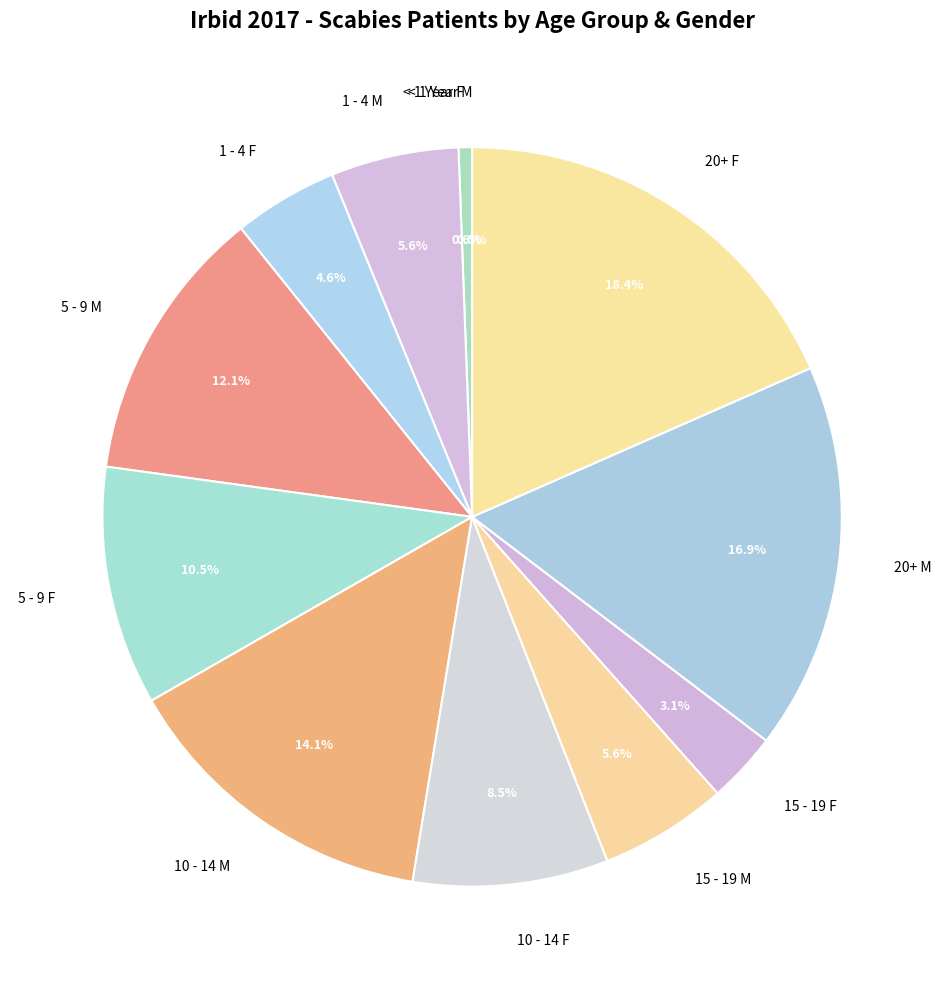

How many segments does this pie chart have?

12